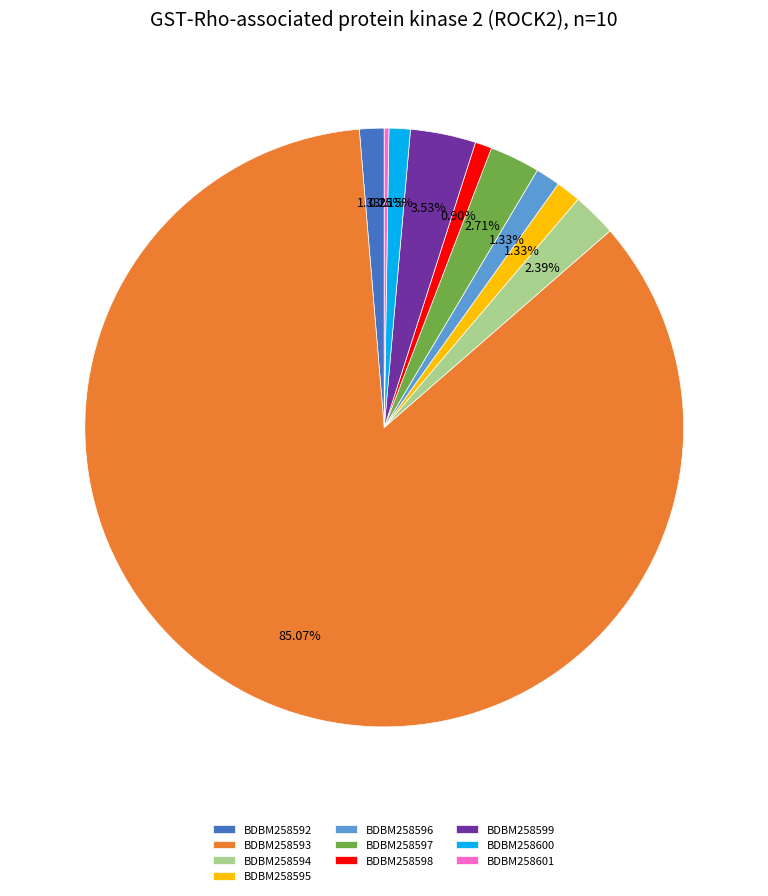

Is BDBM258596 the majority of the pie?

No